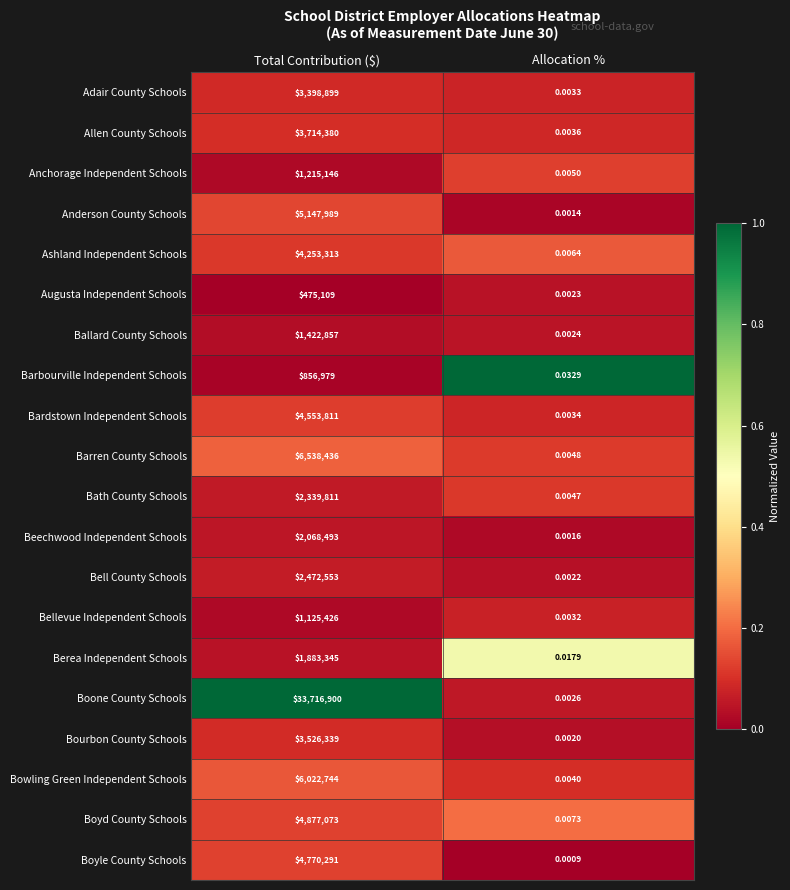

At which label does Barren County Schools reach its peak?

Total Contribution ($)